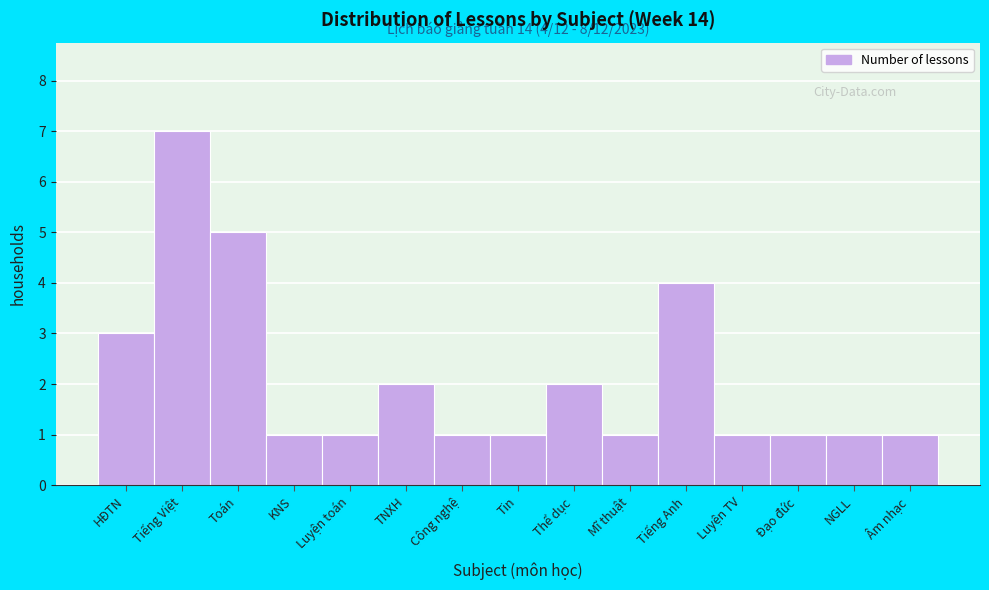

Reading left to right, list all the values displayed in this chart.

HĐTN=3	Tiếng Việt=7	Toán=5	KNS=1	Luyện toán=1	TNXH=2	Công nghệ=1	Tin=1	Thể dục=2	Mĩ thuật=1	Tiếng Anh=4	Luyện TV=1	Đạo đức=1	NGLL=1	Âm nhạc=1